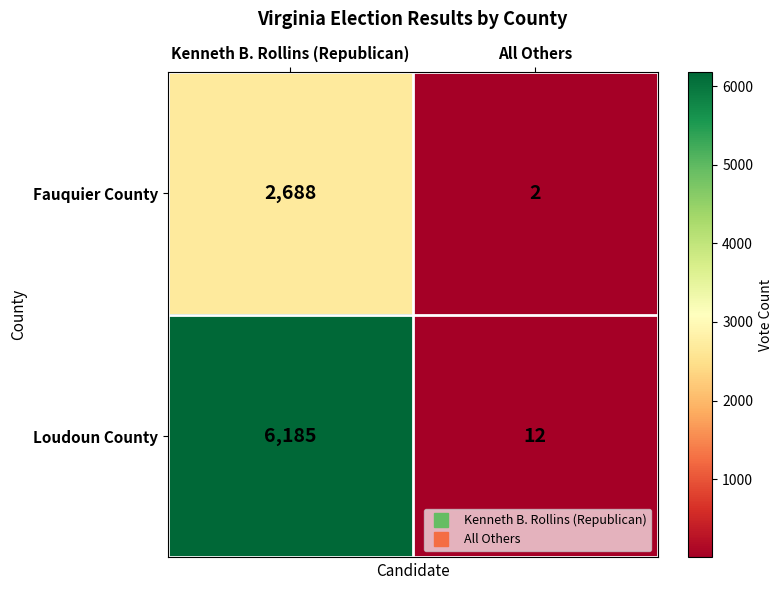

List the series in order of their peak value, highest first.

Loudoun County, Fauquier County